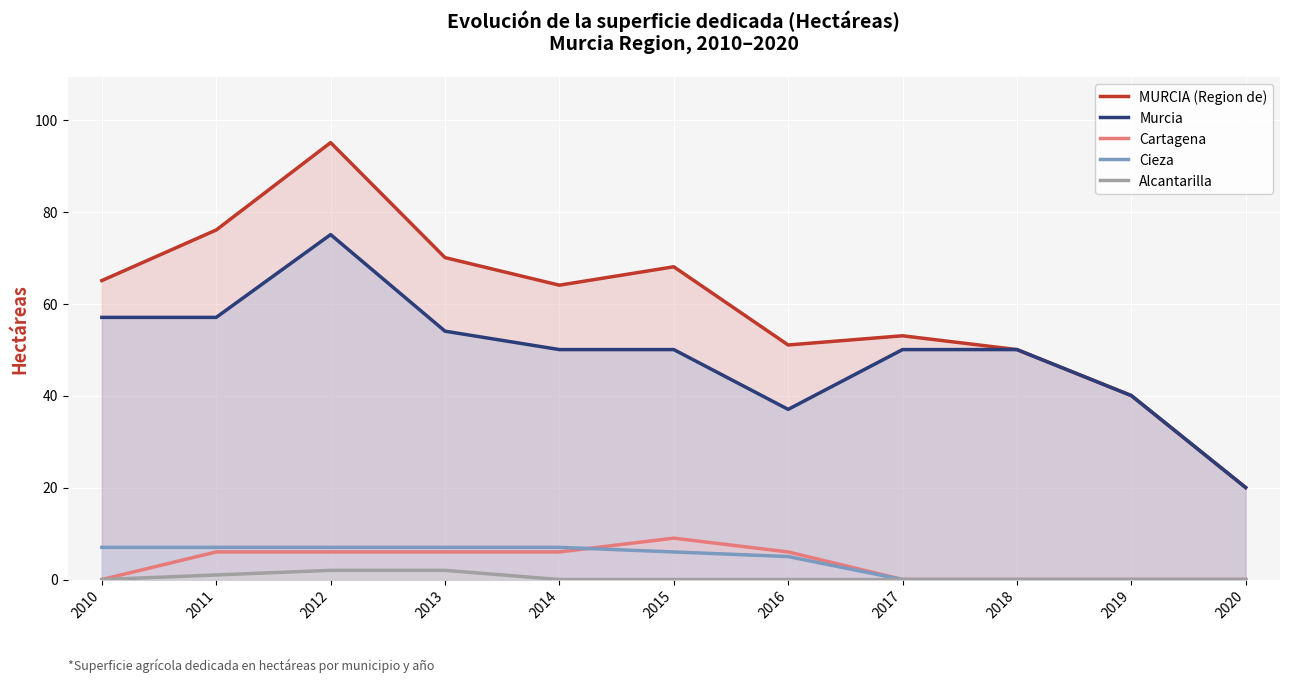

At how many categories does at least one series exceed 85?

1